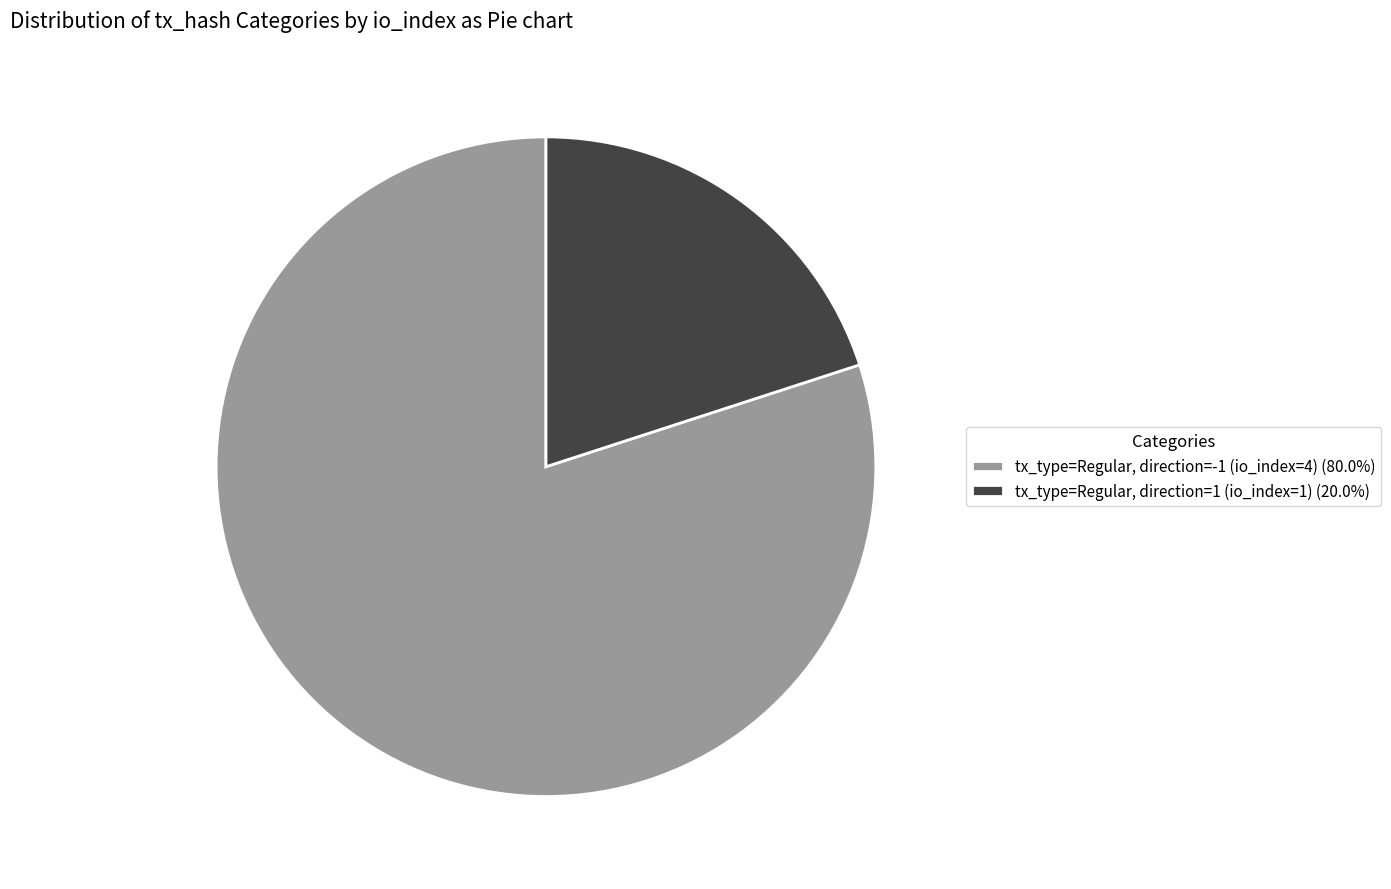

Is tx_type=Regular, direction=1 (io_index=1) (20.0%) the majority of the pie?

No